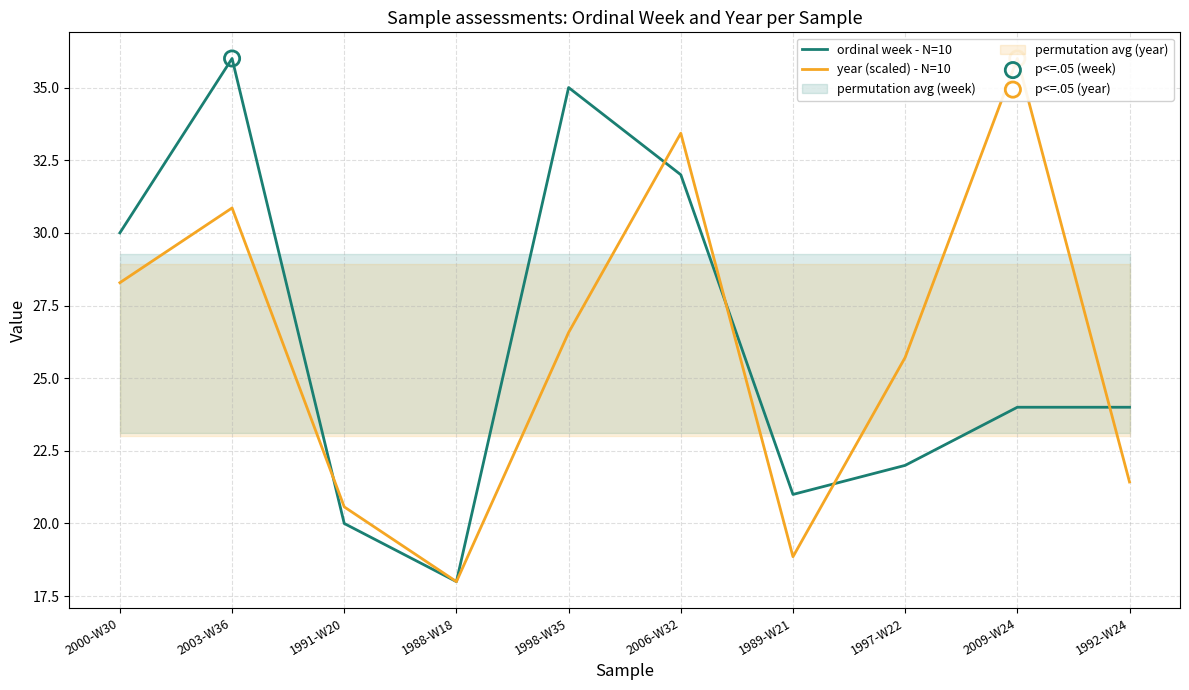

Which series has the largest total across all categories?

ordinal week - N=10